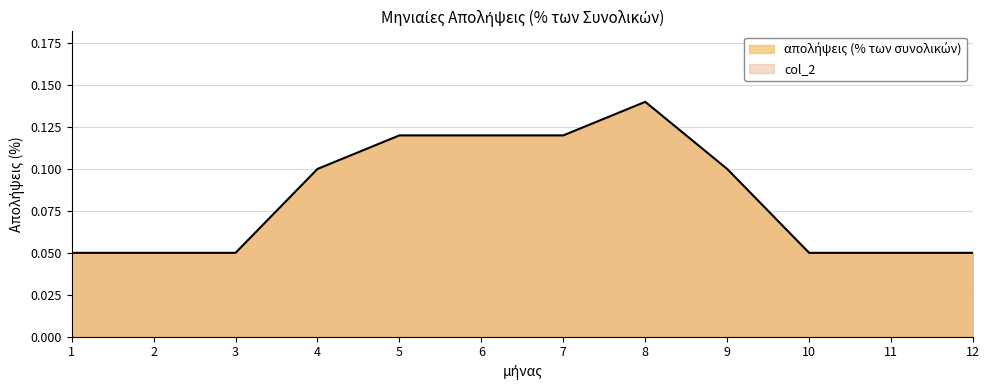

What is the value of the 11th point from the left?

0.1